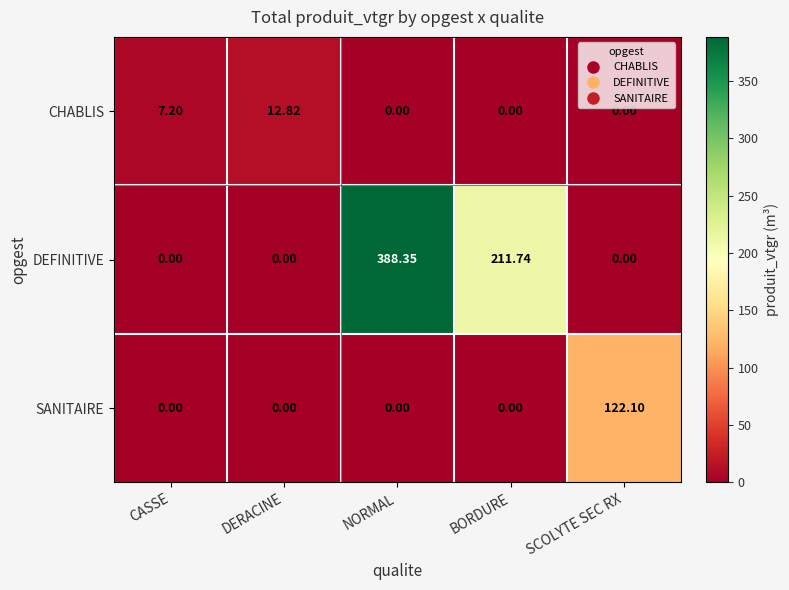

At how many categories does at least one series exceed 228?

1